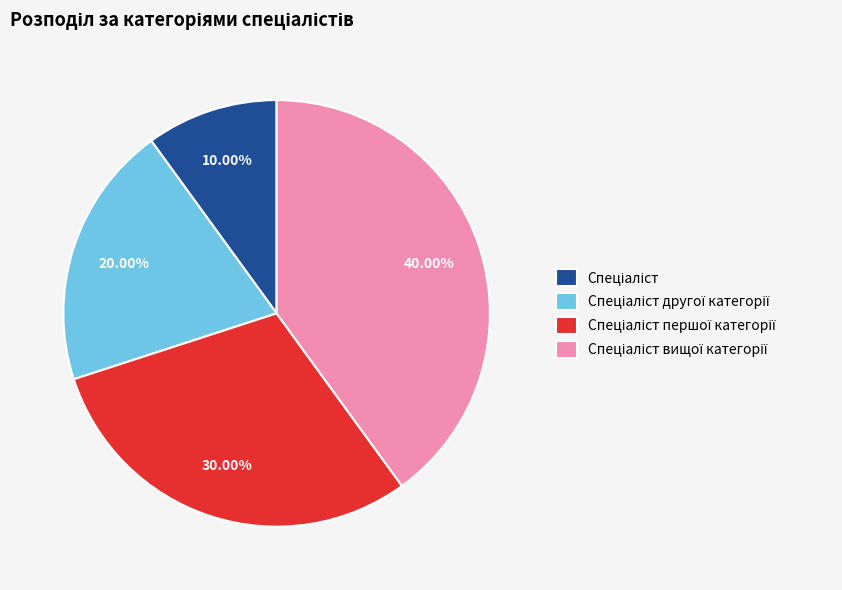

Is there any slice that represents more than half of the pie?

No